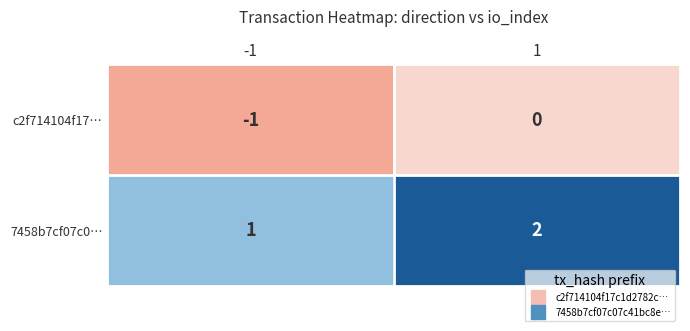

How many data points in c2f714104f17… are less than 0?

1